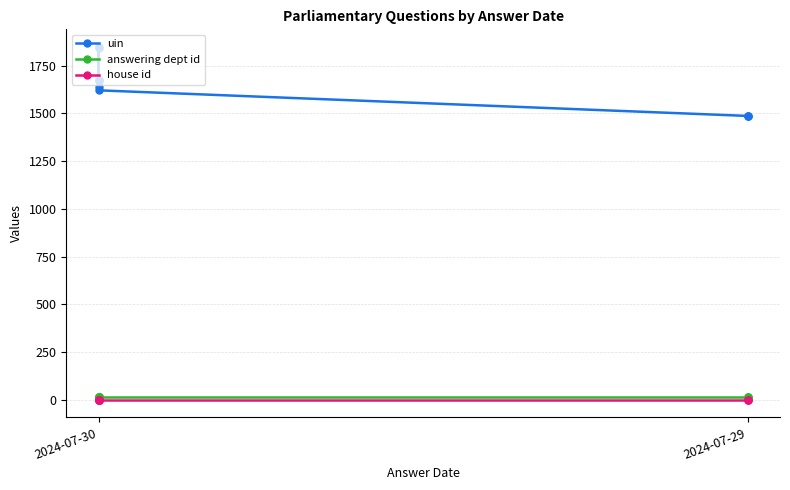

Reading left to right, extract all data points from this chart.

uin: 1673	1674	1672	1638	1842	1848	1621	1487	1488	1489
answering dept id: 13	13	13	13	13	13	13	13	13	13
house id: 1	1	1	1	1	1	1	1	1	1